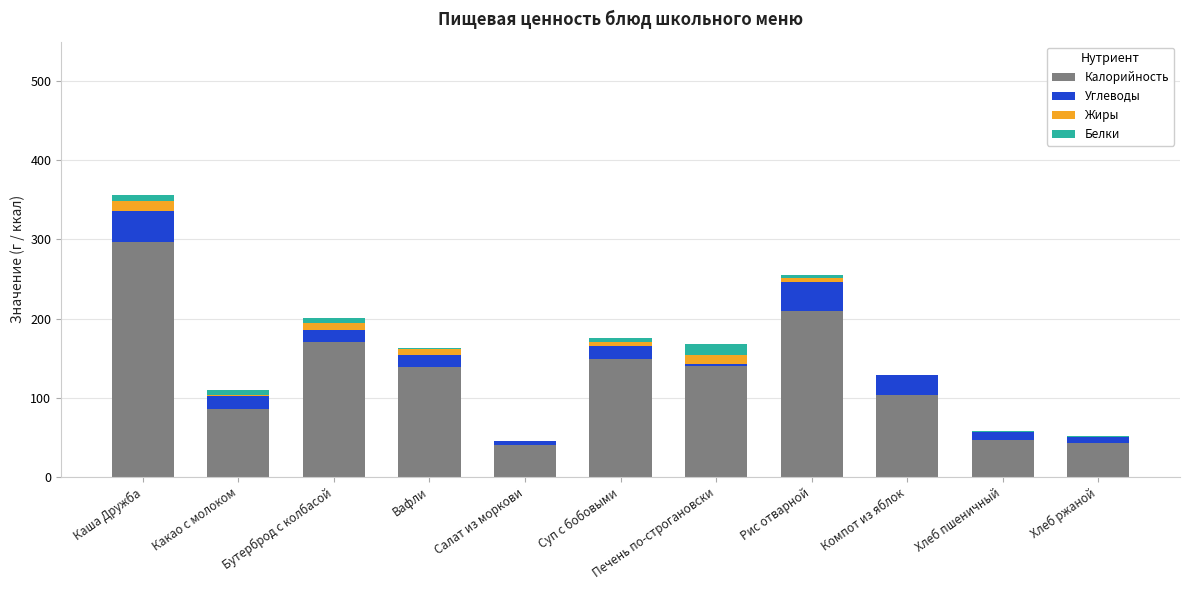

The Калорийность series shows 209.7 at Рис отварной. True or false?

True